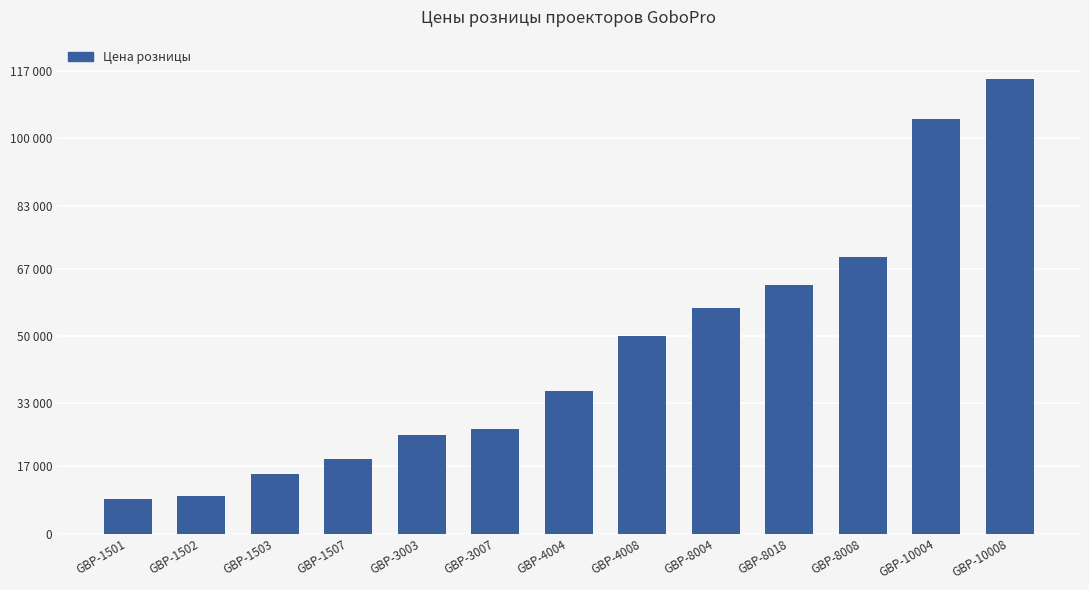

What is the change in value from GBP-3003 to GBP-4004?

+11000